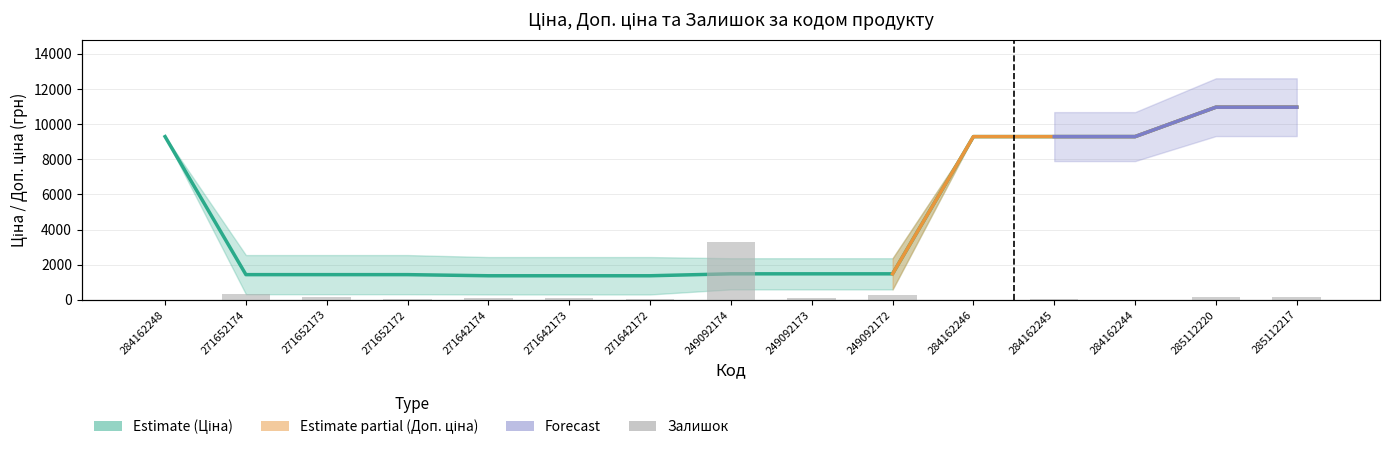

Rank the series at 271642173 from lowest to highest value.

Залишок, Ціна